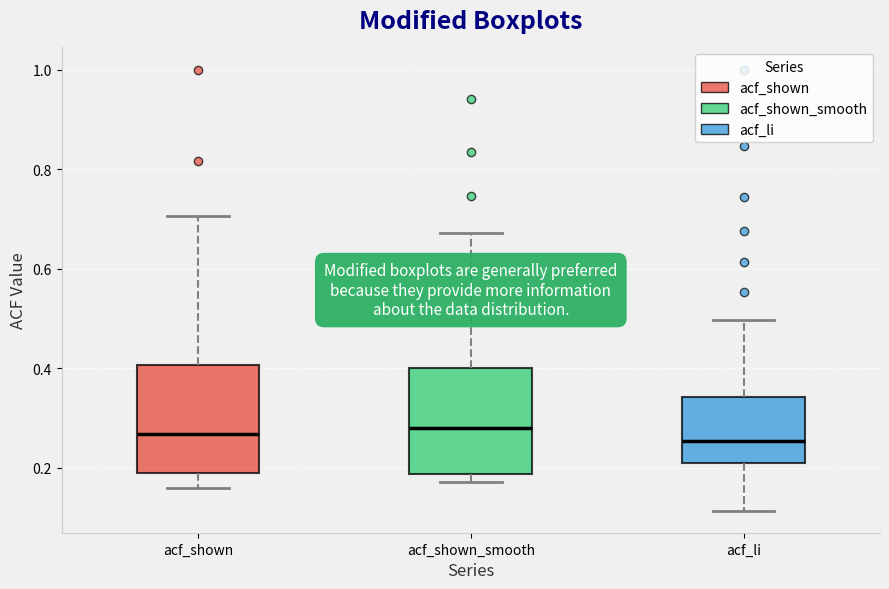

Where does the median line of the box for acf_shown_smooth sit on the y-axis? The values are not printed on the chart, so give them approximately, as read against the axis.

0.28